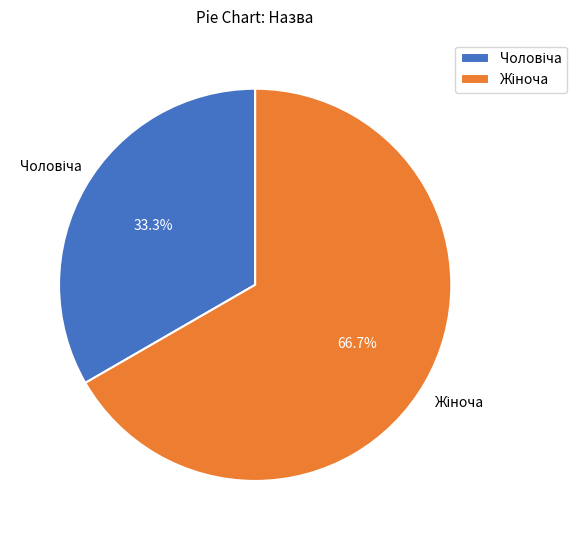

Is there a majority slice in this chart?

Yes